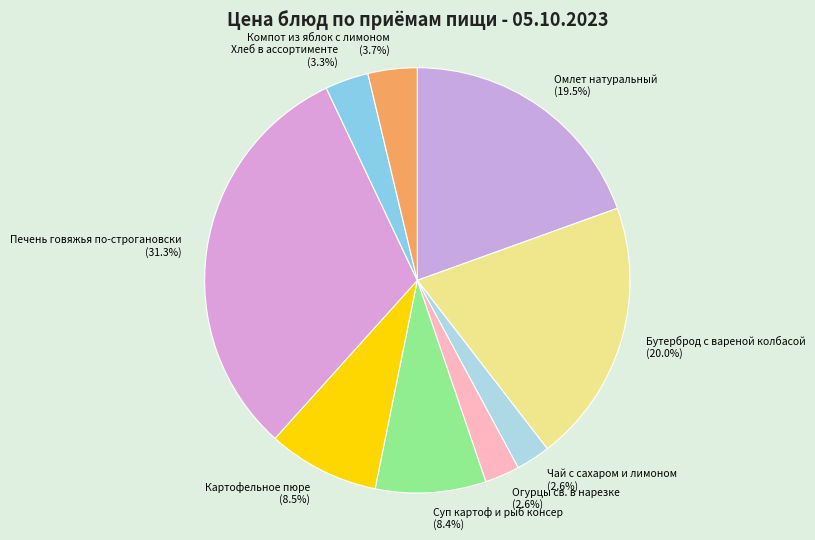

Count the number of slices in the pie.

9